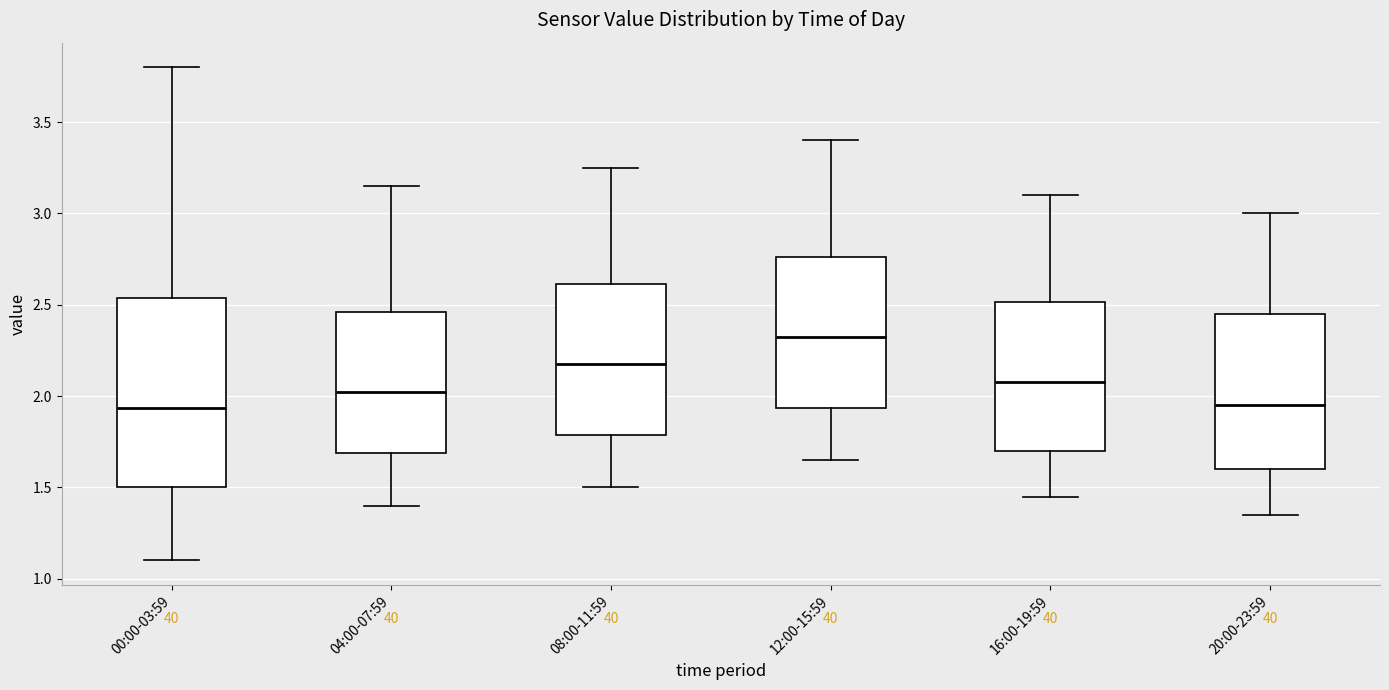

Reading left to right, transcribe this box plot: for each box, give where its median line is, the range the box spans, and where its two whiskers end, as read against the y-axis. The values are not printed on the chart, so give them approximately, as read against the axis.

00:00-03:59: median 1.95, box 1.50 to 2.55, whiskers 1.10 to 3.80
04:00-07:59: median 2.05, box 1.70 to 2.45, whiskers 1.40 to 3.15
08:00-11:59: median 2.20, box 1.80 to 2.60, whiskers 1.50 to 3.25
12:00-15:59: median 2.35, box 1.95 to 2.75, whiskers 1.65 to 3.40
16:00-19:59: median 2.10, box 1.70 to 2.50, whiskers 1.45 to 3.10
20:00-23:59: median 1.95, box 1.60 to 2.45, whiskers 1.35 to 3.00